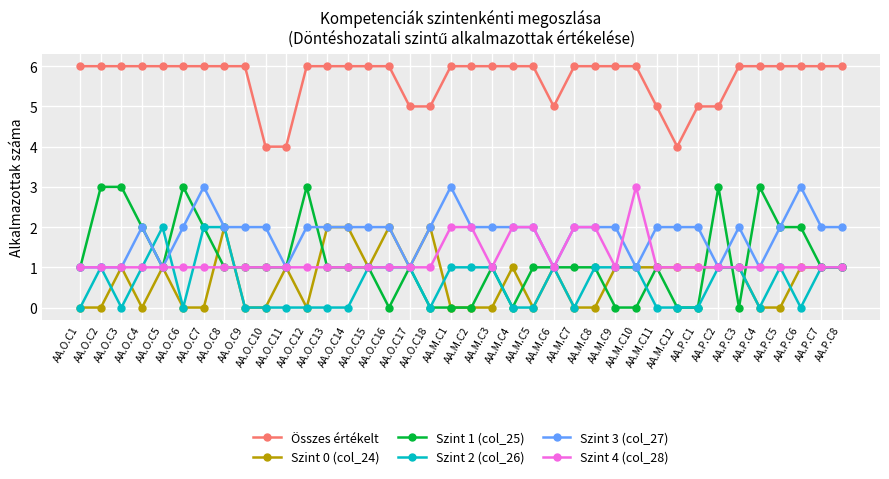

Reading left to right, transcribe all the data shown in this chart.

Összes értékelt: AA.O.C1=6	AA.O.C2=6	AA.O.C3=6	AA.O.C4=6	AA.O.C5=6	AA.O.C6=6	AA.O.C7=6	AA.O.C8=6	AA.O.C9=6	AA.O.C10=4	AA.O.C11=4	AA.O.C12=6	AA.O.C13=6	AA.O.C14=6	AA.O.C15=6	AA.O.C16=6	AA.O.C17=5	AA.O.C18=5	AA.M.C1=6	AA.M.C2=6	AA.M.C3=6	AA.M.C4=6	AA.M.C5=6	AA.M.C6=5	AA.M.C7=6	AA.M.C8=6	AA.M.C9=6	AA.M.C10=6	AA.M.C11=5	AA.M.C12=4	AA.P.C1=5	AA.P.C2=5	AA.P.C3=6	AA.P.C4=6	AA.P.C5=6	AA.P.C6=6	AA.P.C7=6	AA.P.C8=6
Szint 0 (col_24): AA.O.C1=0	AA.O.C2=0	AA.O.C3=1	AA.O.C4=0	AA.O.C5=1	AA.O.C6=0	AA.O.C7=0	AA.O.C8=2	AA.O.C9=0	AA.O.C10=0	AA.O.C11=1	AA.O.C12=0	AA.O.C13=2	AA.O.C14=2	AA.O.C15=1	AA.O.C16=2	AA.O.C17=1	AA.O.C18=2	AA.M.C1=0	AA.M.C2=0	AA.M.C3=0	AA.M.C4=1	AA.M.C5=0	AA.M.C6=1	AA.M.C7=0	AA.M.C8=0	AA.M.C9=1	AA.M.C10=1	AA.M.C11=1	AA.M.C12=1	AA.P.C1=1	AA.P.C2=1	AA.P.C3=1	AA.P.C4=0	AA.P.C5=0	AA.P.C6=1	AA.P.C7=1	AA.P.C8=1
Szint 1 (col_25): AA.O.C1=1	AA.O.C2=3	AA.O.C3=3	AA.O.C4=2	AA.O.C5=1	AA.O.C6=3	AA.O.C7=2	AA.O.C8=1	AA.O.C9=1	AA.O.C10=1	AA.O.C11=1	AA.O.C12=3	AA.O.C13=1	AA.O.C14=1	AA.O.C15=1	AA.O.C16=0	AA.O.C17=1	AA.O.C18=0	AA.M.C1=0	AA.M.C2=0	AA.M.C3=1	AA.M.C4=0	AA.M.C5=1	AA.M.C6=1	AA.M.C7=1	AA.M.C8=1	AA.M.C9=0	AA.M.C10=0	AA.M.C11=1	AA.M.C12=0	AA.P.C1=0	AA.P.C2=3	AA.P.C3=0	AA.P.C4=3	AA.P.C5=2	AA.P.C6=2	AA.P.C7=1	AA.P.C8=1
Szint 2 (col_26): AA.O.C1=0	AA.O.C2=1	AA.O.C3=0	AA.O.C4=1	AA.O.C5=2	AA.O.C6=0	AA.O.C7=2	AA.O.C8=2	AA.O.C9=0	AA.O.C10=0	AA.O.C11=0	AA.O.C12=0	AA.O.C13=0	AA.O.C14=0	AA.O.C15=1	AA.O.C16=1	AA.O.C17=1	AA.O.C18=0	AA.M.C1=1	AA.M.C2=1	AA.M.C3=1	AA.M.C4=0	AA.M.C5=0	AA.M.C6=1	AA.M.C7=0	AA.M.C8=1	AA.M.C9=1	AA.M.C10=1	AA.M.C11=0	AA.M.C12=0	AA.P.C1=0	AA.P.C2=1	AA.P.C3=1	AA.P.C4=0	AA.P.C5=1	AA.P.C6=0	AA.P.C7=1	AA.P.C8=1
Szint 3 (col_27): AA.O.C1=1	AA.O.C2=1	AA.O.C3=1	AA.O.C4=2	AA.O.C5=1	AA.O.C6=2	AA.O.C7=3	AA.O.C8=2	AA.O.C9=2	AA.O.C10=2	AA.O.C11=1	AA.O.C12=2	AA.O.C13=2	AA.O.C14=2	AA.O.C15=2	AA.O.C16=2	AA.O.C17=1	AA.O.C18=2	AA.M.C1=3	AA.M.C2=2	AA.M.C3=2	AA.M.C4=2	AA.M.C5=2	AA.M.C6=1	AA.M.C7=2	AA.M.C8=2	AA.M.C9=2	AA.M.C10=1	AA.M.C11=2	AA.M.C12=2	AA.P.C1=2	AA.P.C2=1	AA.P.C3=2	AA.P.C4=1	AA.P.C5=2	AA.P.C6=3	AA.P.C7=2	AA.P.C8=2
Szint 4 (col_28): AA.O.C1=1	AA.O.C2=1	AA.O.C3=1	AA.O.C4=1	AA.O.C5=1	AA.O.C6=1	AA.O.C7=1	AA.O.C8=1	AA.O.C9=1	AA.O.C10=1	AA.O.C11=1	AA.O.C12=1	AA.O.C13=1	AA.O.C14=1	AA.O.C15=1	AA.O.C16=1	AA.O.C17=1	AA.O.C18=1	AA.M.C1=2	AA.M.C2=2	AA.M.C3=1	AA.M.C4=2	AA.M.C5=2	AA.M.C6=1	AA.M.C7=2	AA.M.C8=2	AA.M.C9=1	AA.M.C10=3	AA.M.C11=1	AA.M.C12=1	AA.P.C1=1	AA.P.C2=1	AA.P.C3=1	AA.P.C4=1	AA.P.C5=1	AA.P.C6=1	AA.P.C7=1	AA.P.C8=1